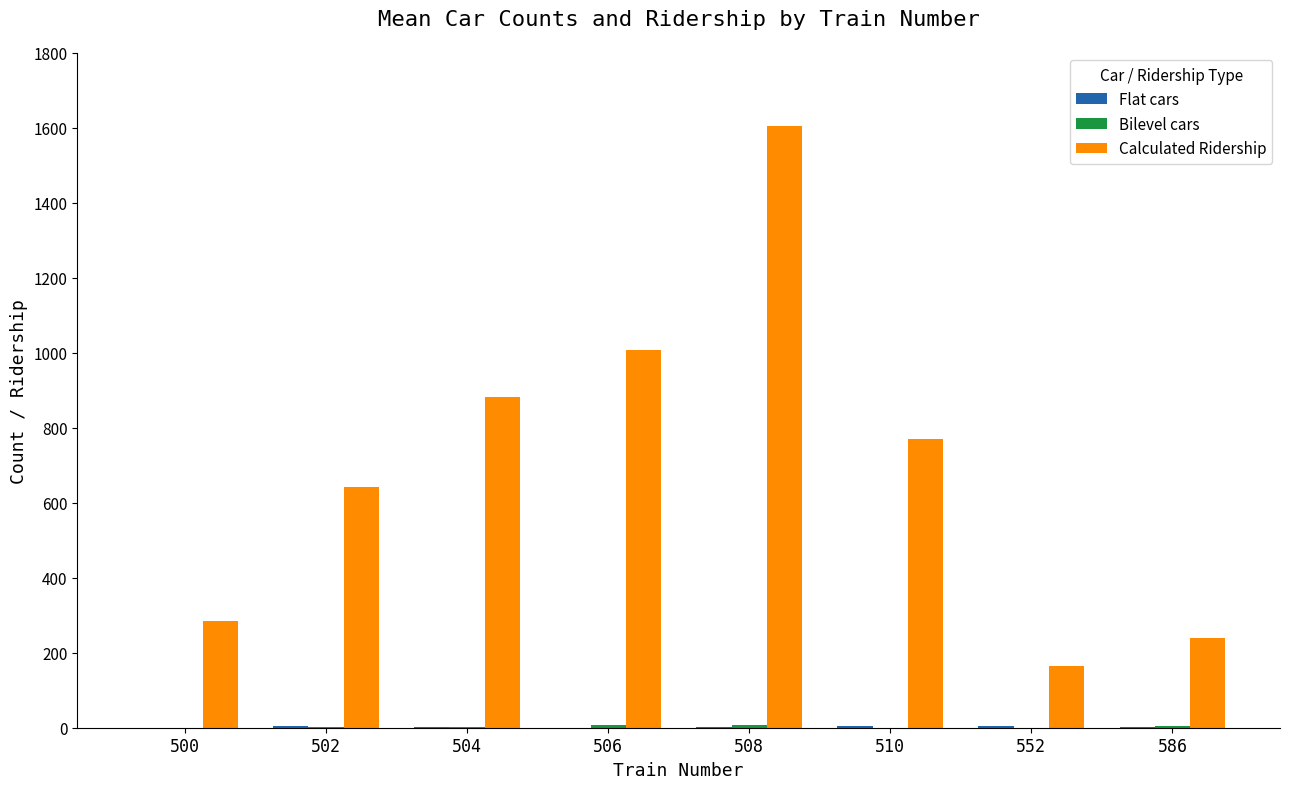

The Calculated Ridership series shows 240 at 586. True or false?

True